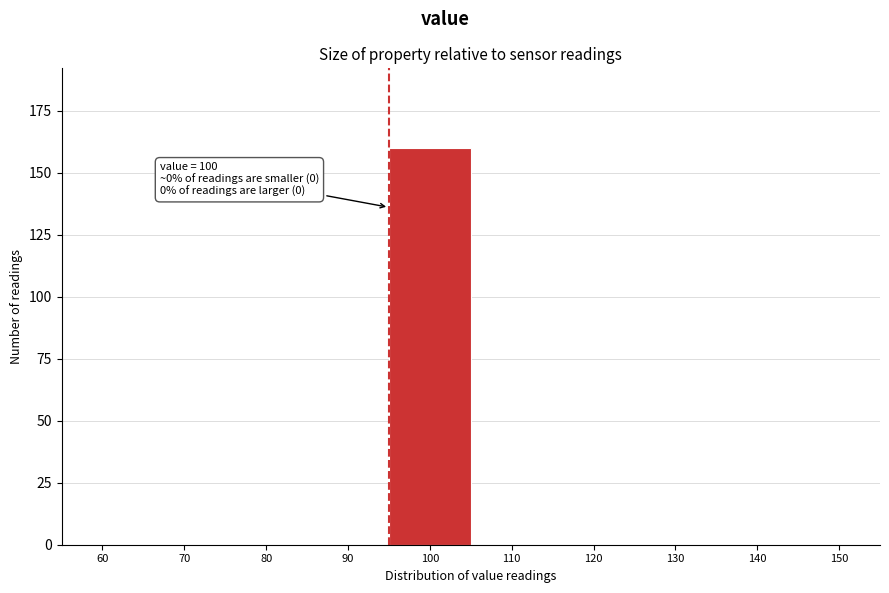

Reading right to left, list all the values displayed in this chart.

150=0	140=0	130=0	120=0	110=0	100=160	90=0	80=0	70=0	60=0